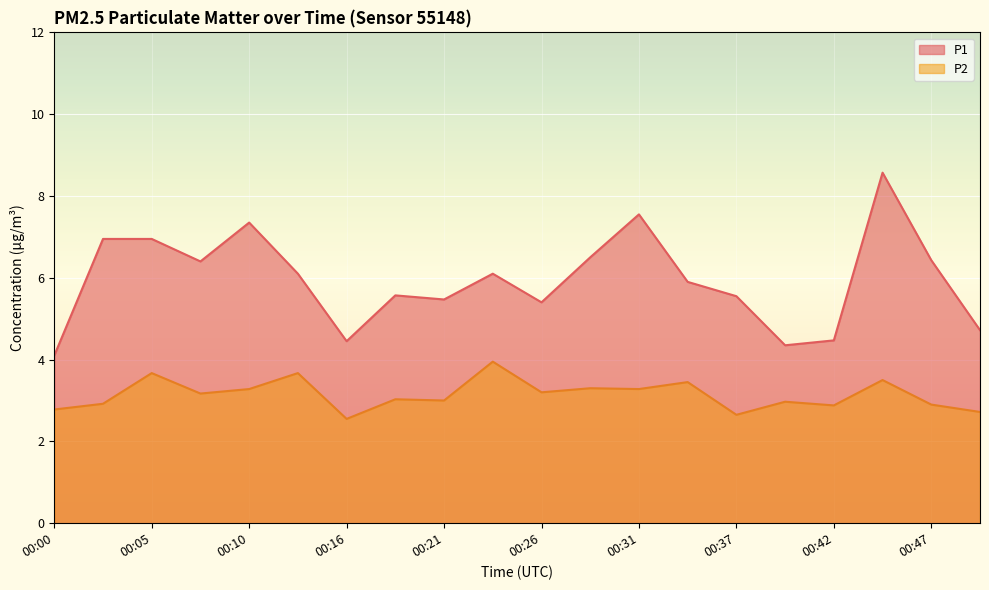

How many data points in P1 are above 6?

10